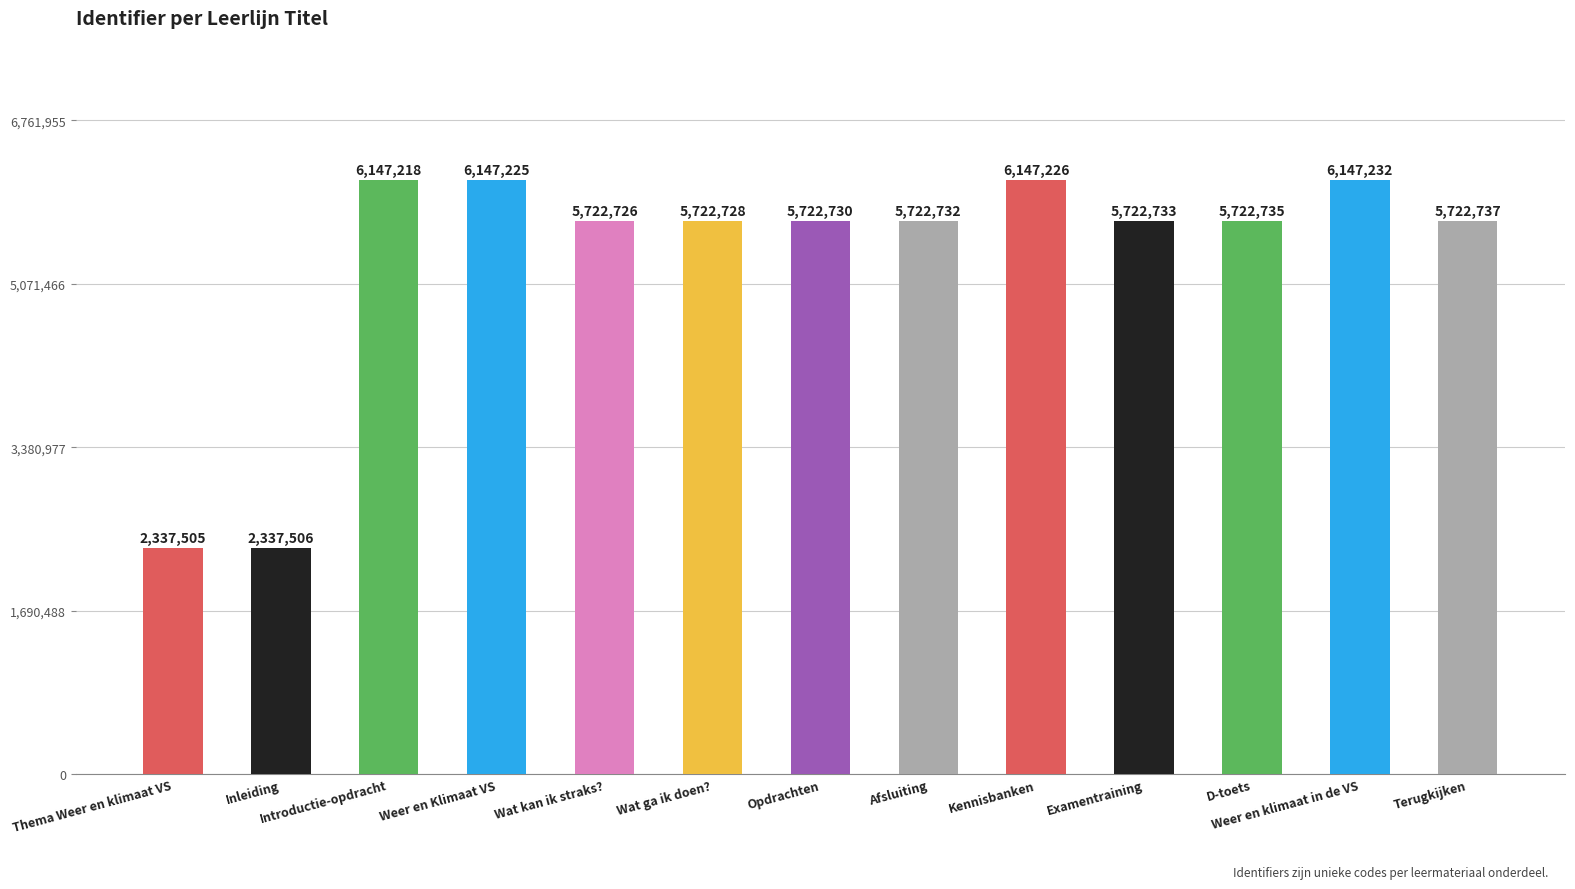

Reading right to left, transcribe all the data shown in this chart.

Terugkijken=5722737	Weer en klimaat in de VS=6147232	D-toets=5722735	Examentraining=5722733	Kennisbanken=6147226	Afsluiting=5722732	Opdrachten=5722730	Wat ga ik doen?=5722728	Wat kan ik straks?=5722726	Weer en Klimaat VS=6147225	Introductie-opdracht=6147218	Inleiding=2337506	Thema Weer en klimaat VS=2337505